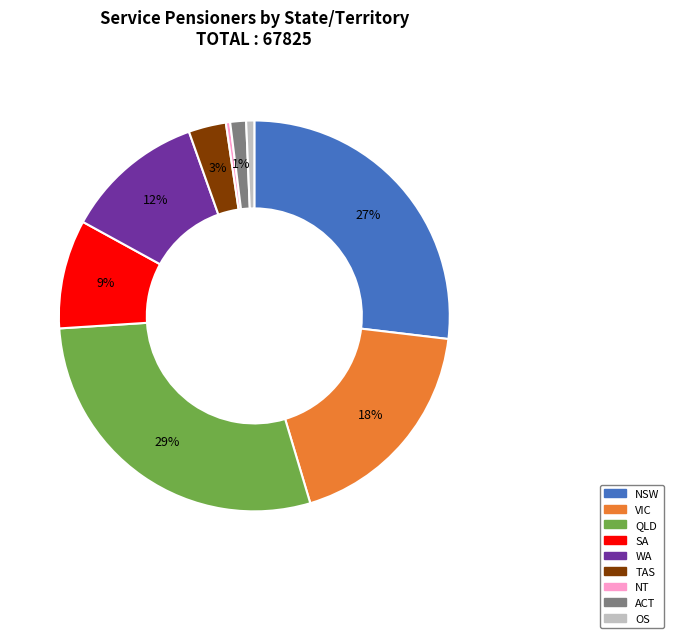

Count the number of slices in the pie.

9